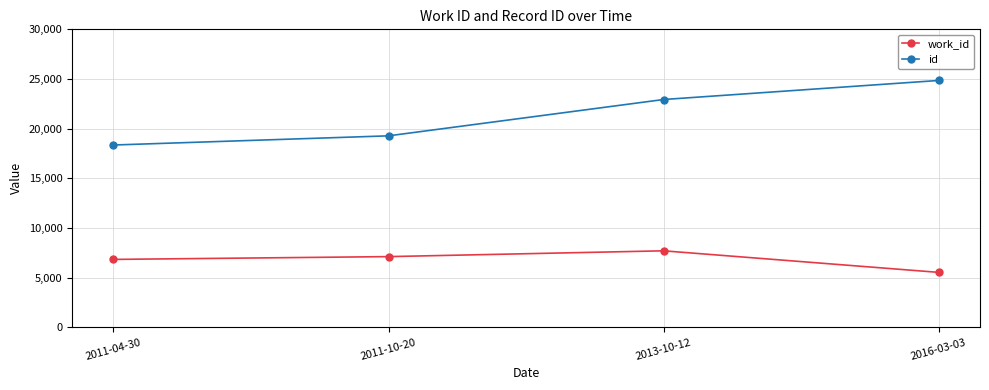

True or false: id and work_id intersect in this chart.

False